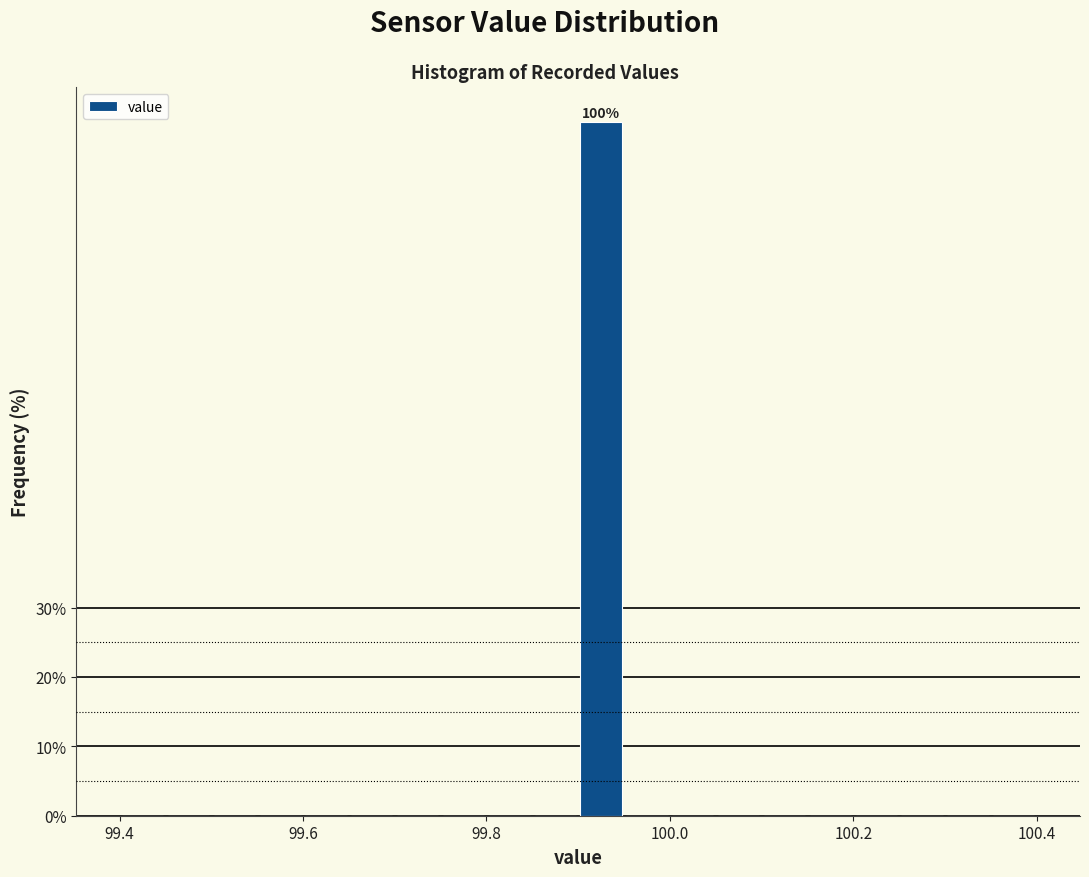

Around what value on the x-axis is the tallest bar? Give the approximate position of its centre, as read against the axis.

99.92